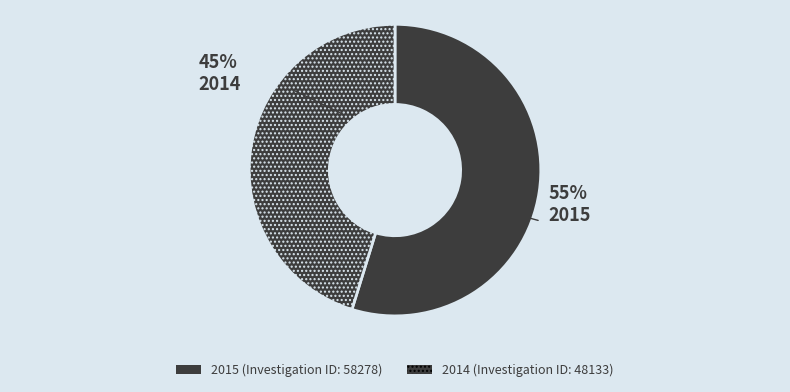

How many segments does this pie chart have?

2